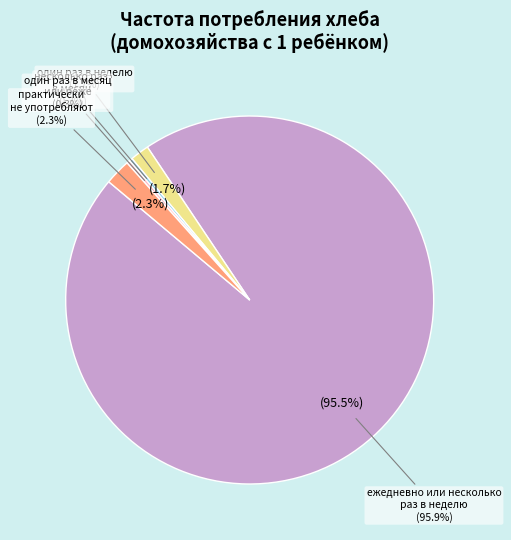

To the nearest percent, what is the combined percentage of несколько раз в месяц and ежедневно или несколько раз в неделю?

96%